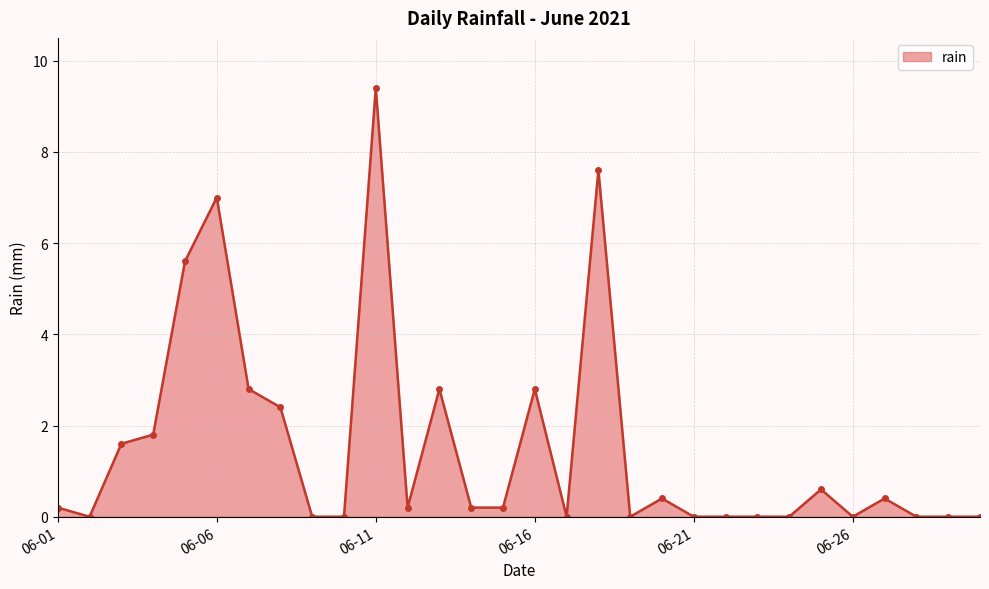

What is the greatest value displayed?

9.4